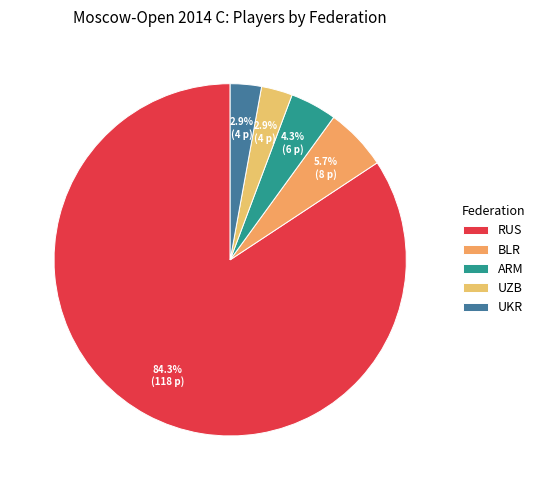

How many slices are in this pie chart?

5